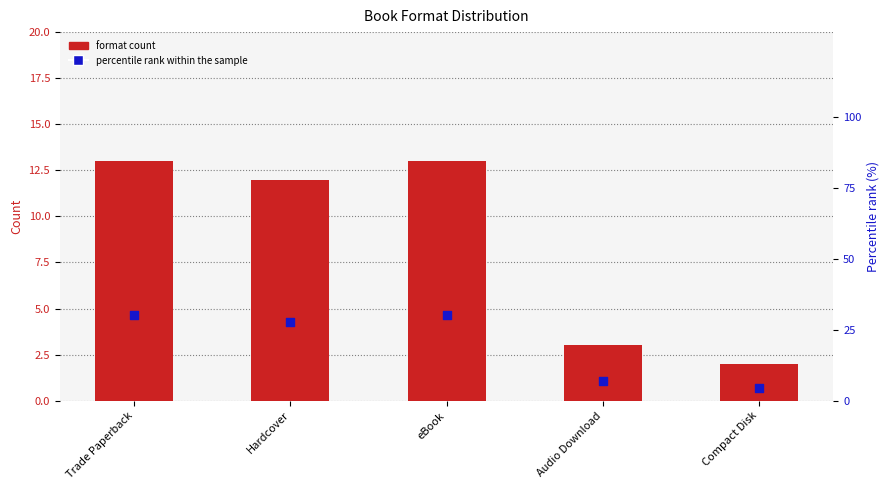

Which series reaches the maximum Y coordinate?

percentile rank within the sample